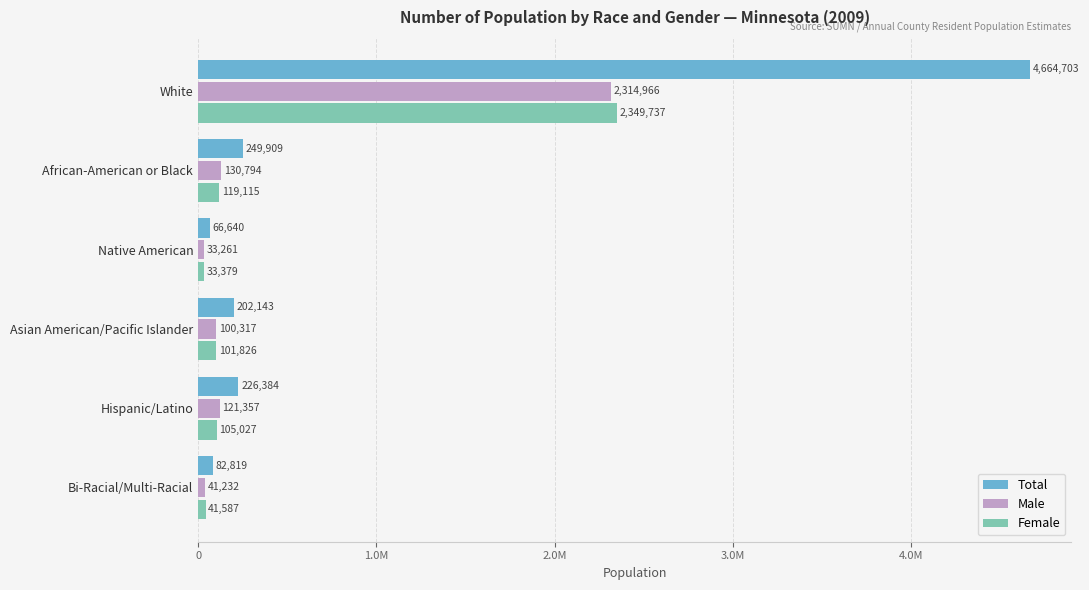

What are all the series names shown in the legend?

Total, Male, Female